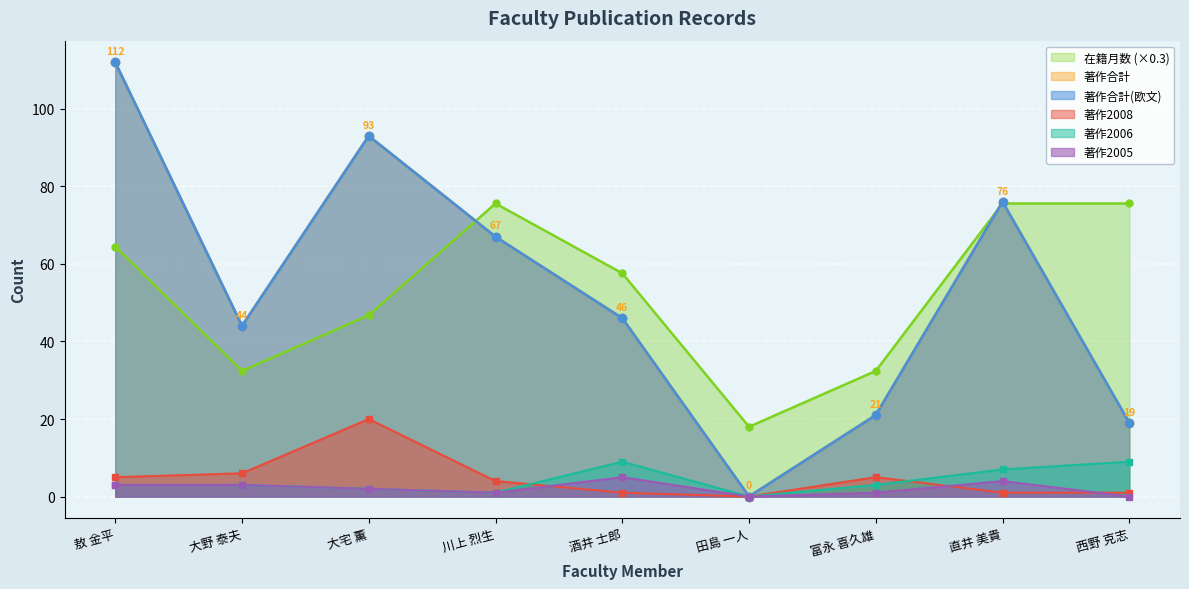

At which category is the sum across all series the highest?

敖 金平